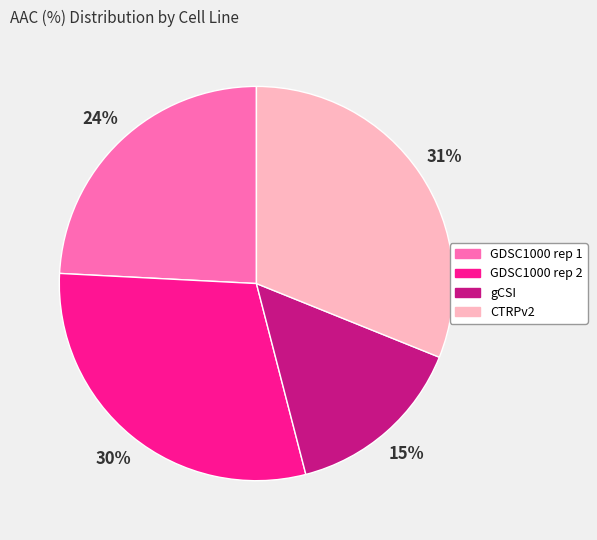

Combined, do GDSC1000 rep 2 and gCSI account for over 50%?

No